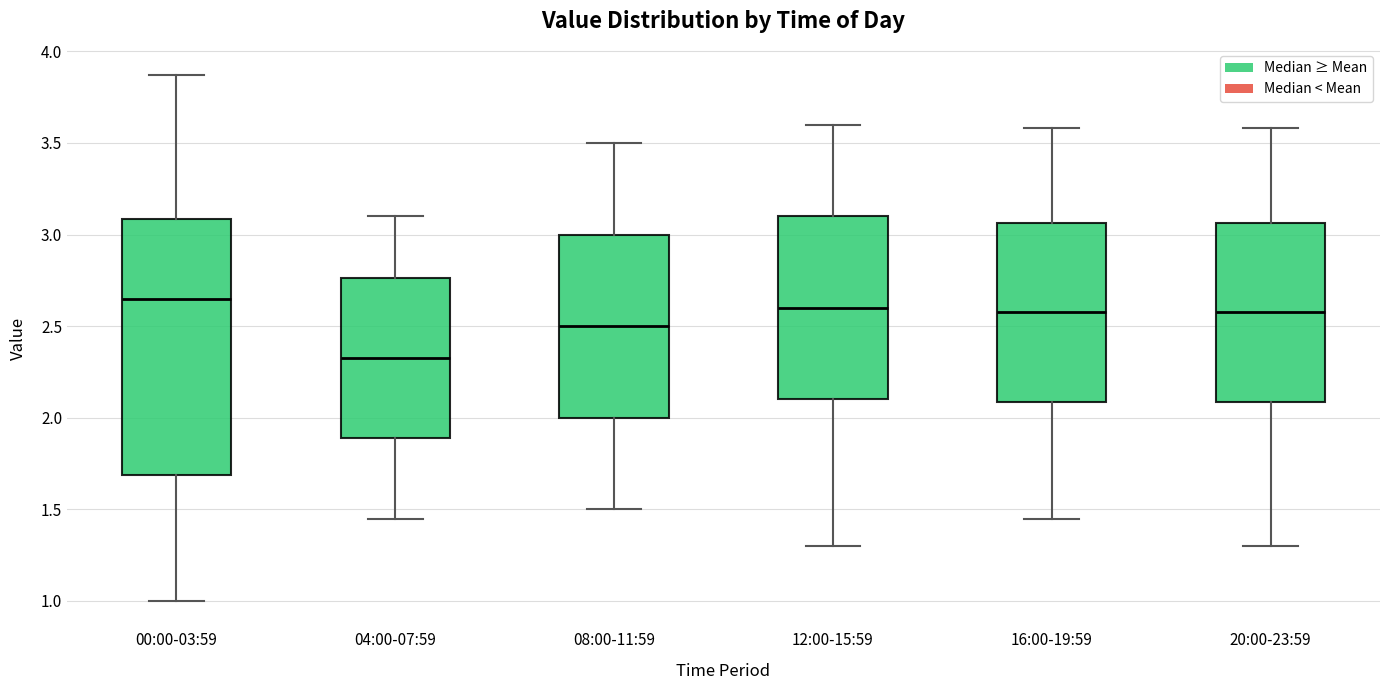

Which box's median line is the lowest?

04:00-07:59